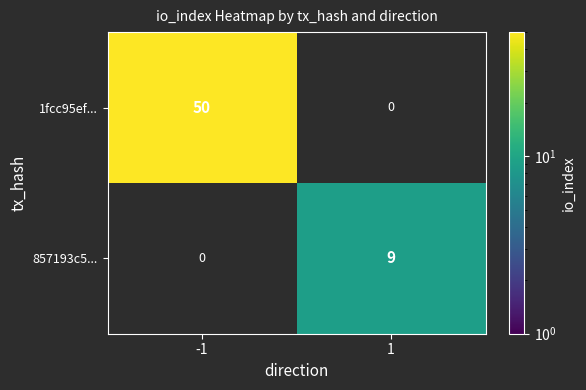

Is it true that 857193c5... equals 9 at 1?

True